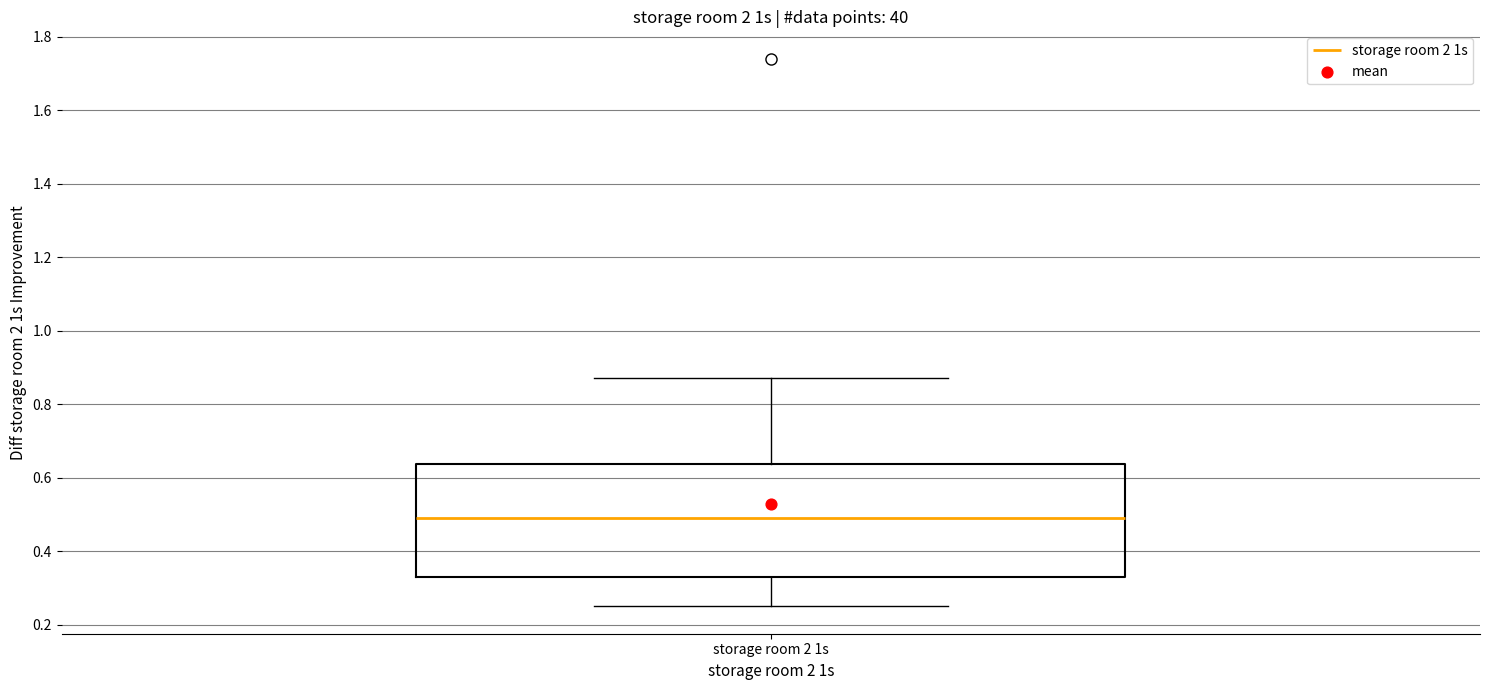

Where does the lower whisker of the box for storage room 2 1s end on the y-axis? The values are not printed on the chart, so give them approximately, as read against the axis.

0.26